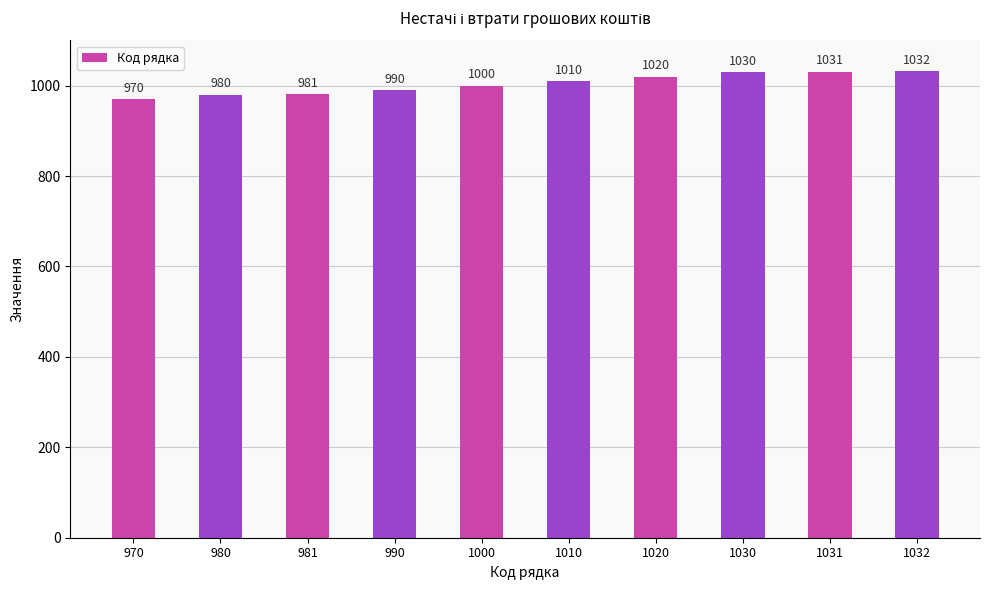

What is the maximum value shown in the chart?

1032